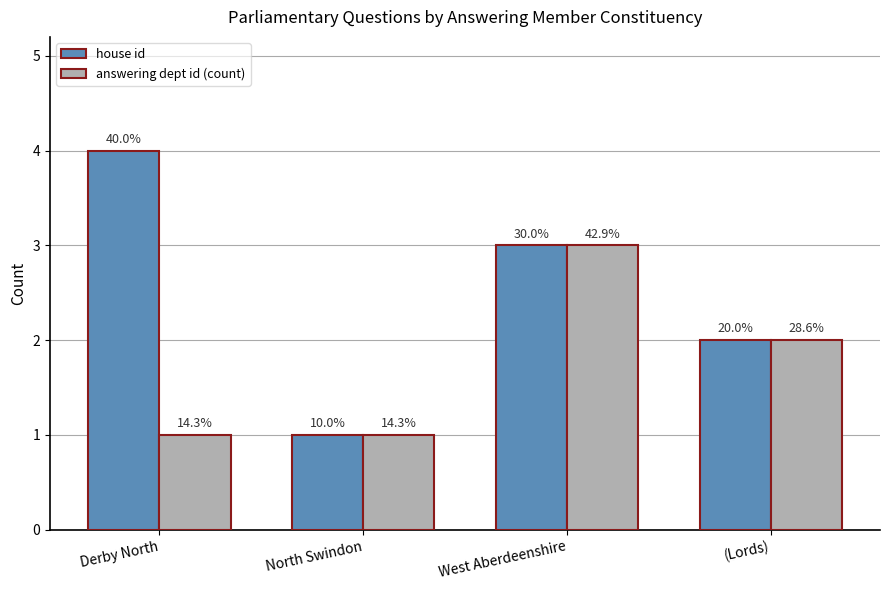

At Derby North, list the series in order from largest to smallest.

house id, answering dept id (count)